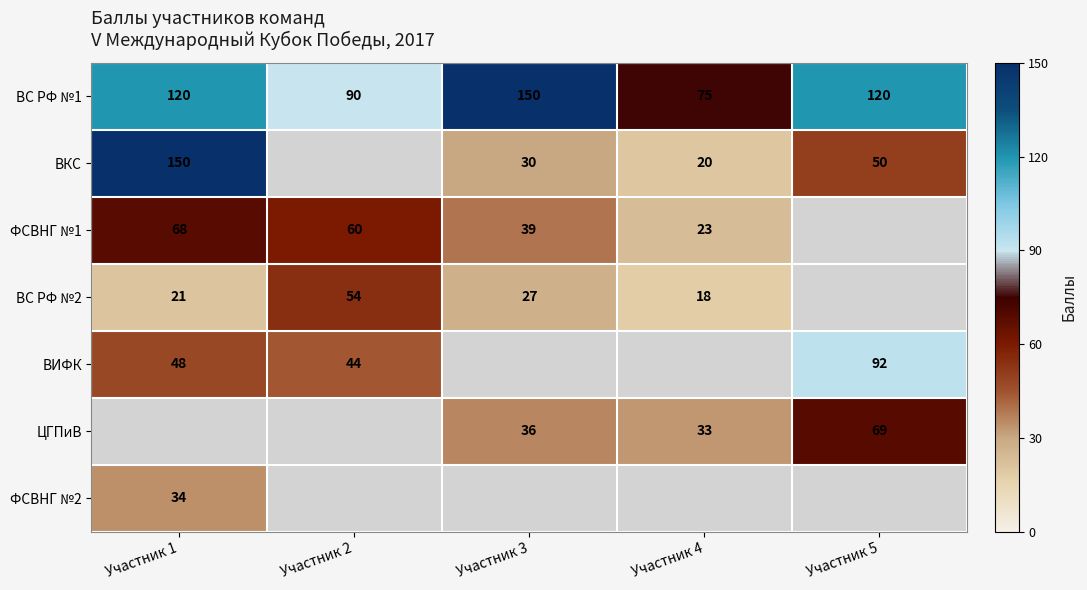

At how many categories does at least one series exceed 42?

5